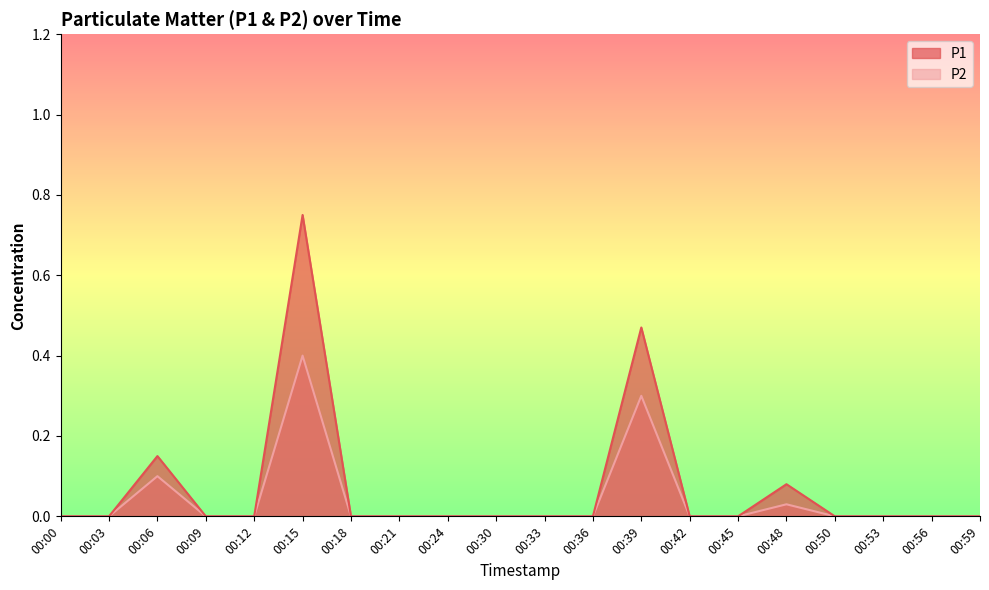

What are all the series names shown in the legend?

P1, P2